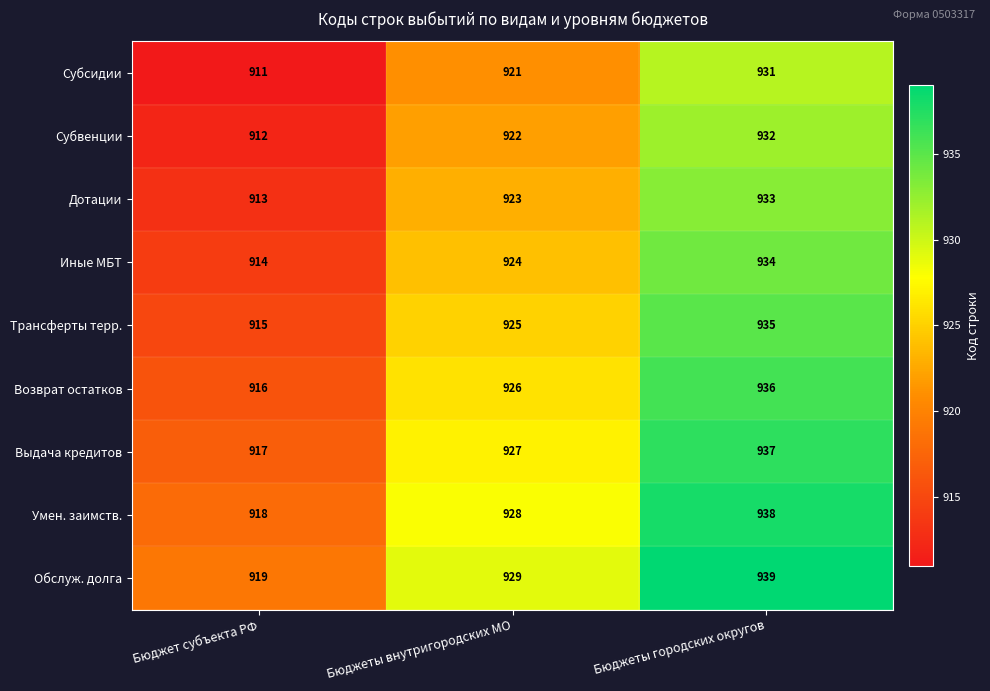

Is it true that Субсидии equals 931 at Бюджеты городских округов?

True